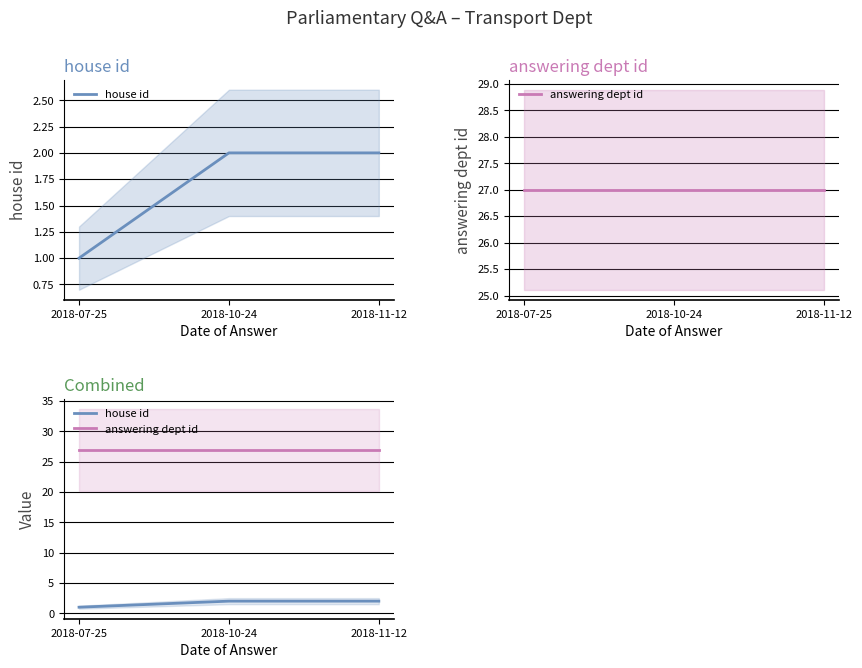

What is the average value of the answering dept id series?

27